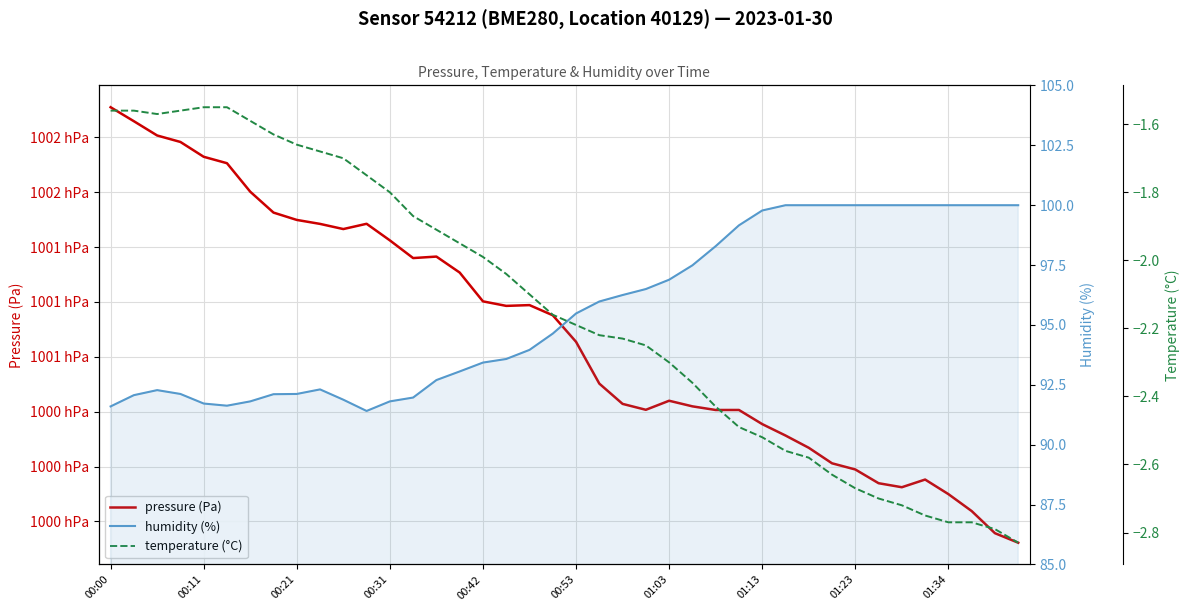

Which series has the largest range (max minus min)?

pressure (Pa)